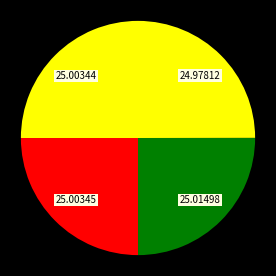

How many slices are in this pie chart?

4